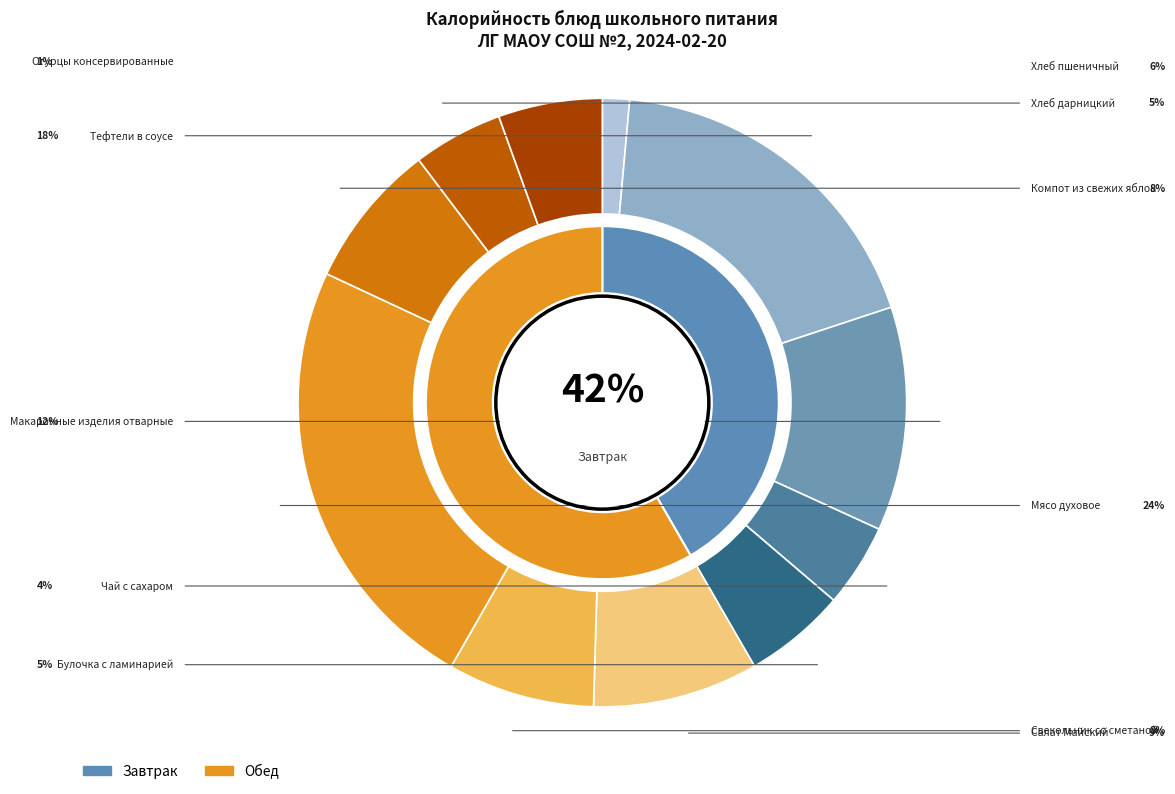

Which has a higher value, Макаронные изделия отварные or Хлеб пшеничный?

Макаронные изделия отварные